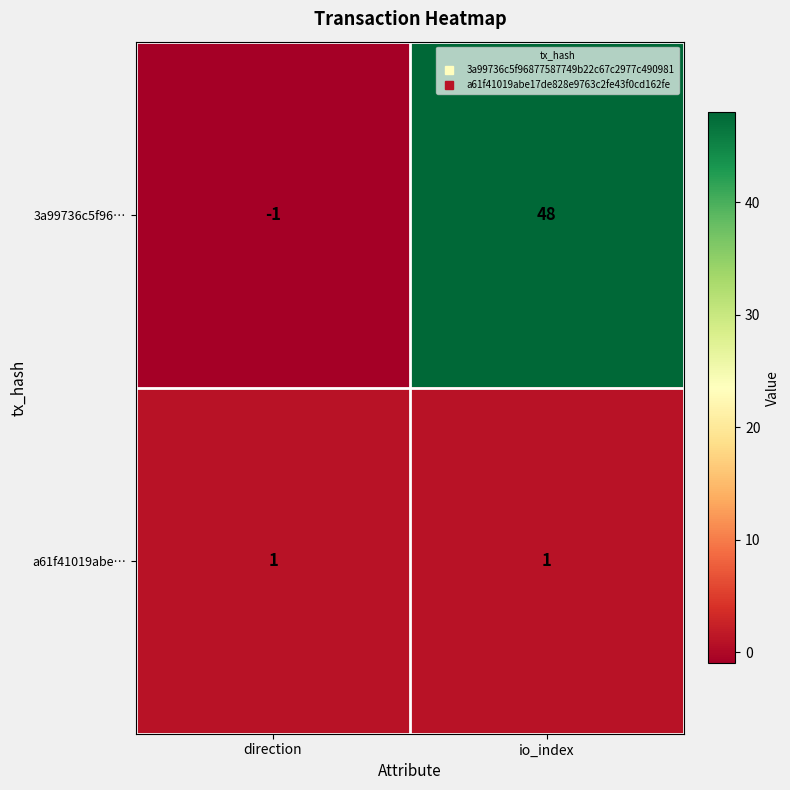

Which series has the widest spread of values?

3a99736c5f96…